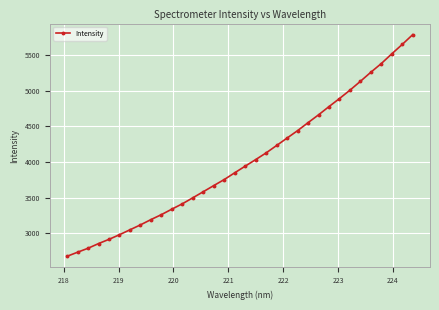

What is the minimum value shown in the chart?

2674.7